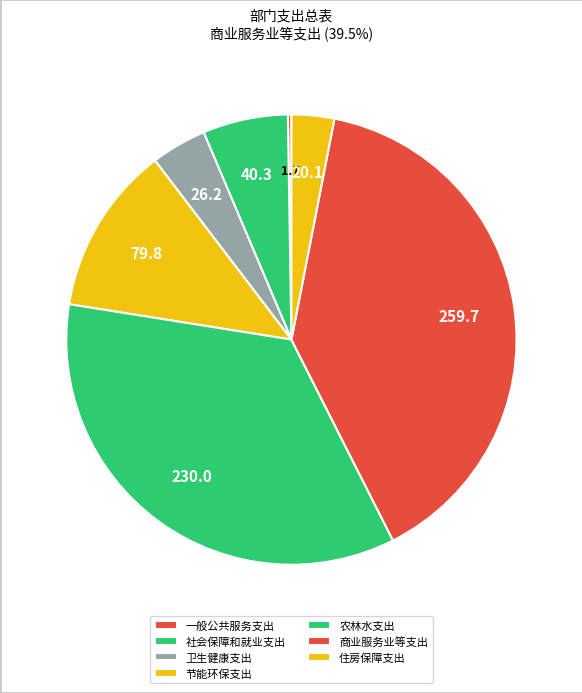

What percentage is NOT represented by 商业服务业等支出?

60.5%